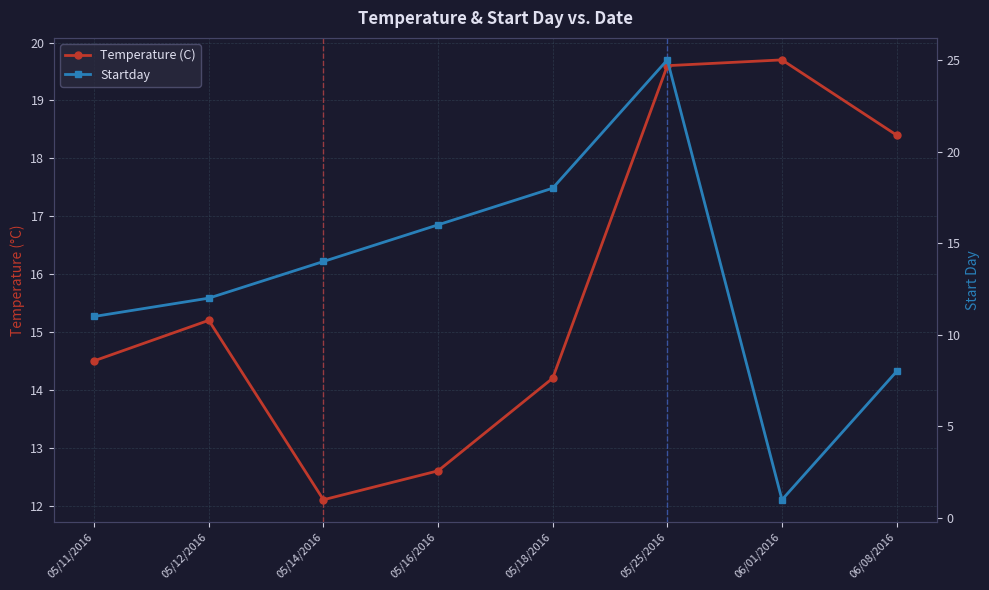

Where does the Startday series first go above 14?

05/16/2016